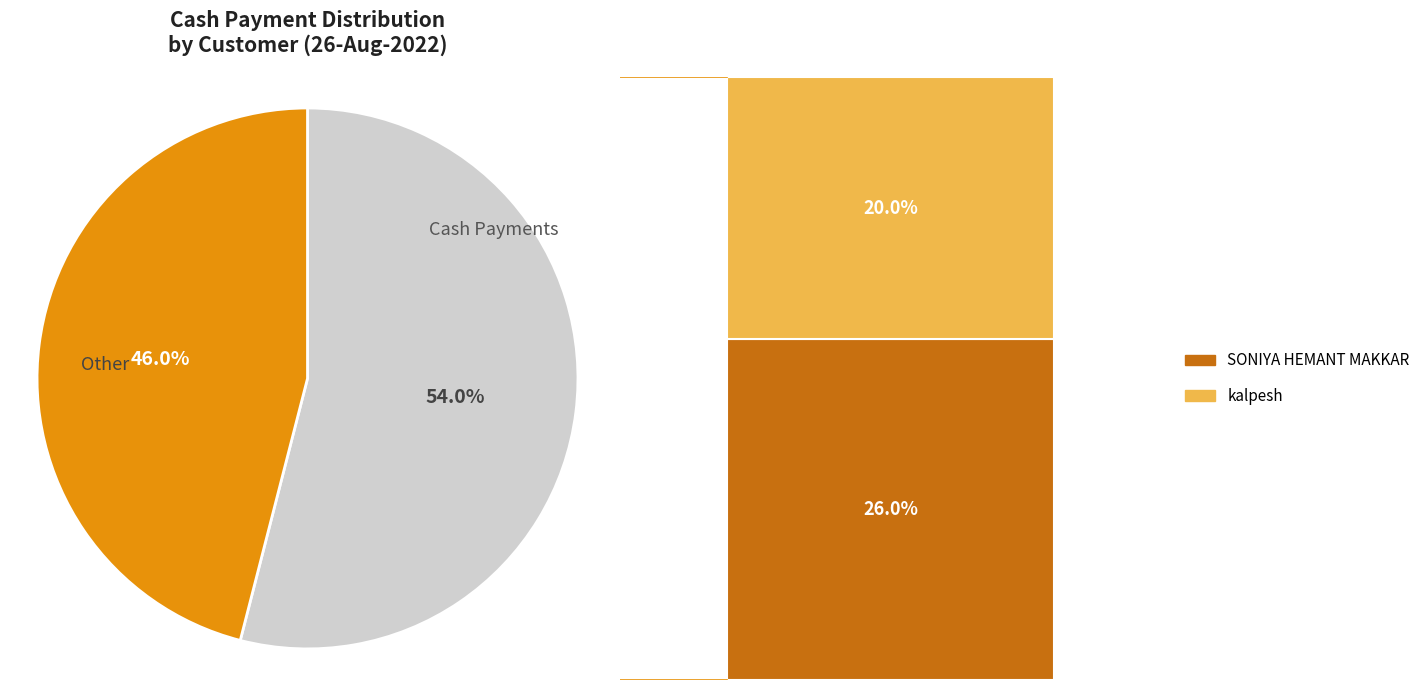

Is there a majority slice in this chart?

Yes